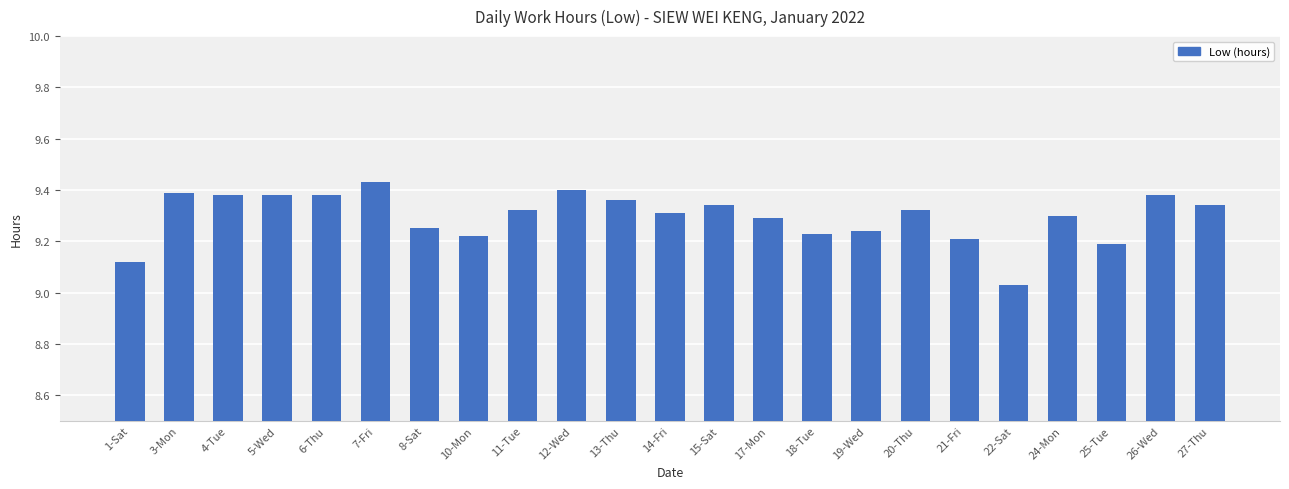

At which label is the value closest to 9?

22-Sat